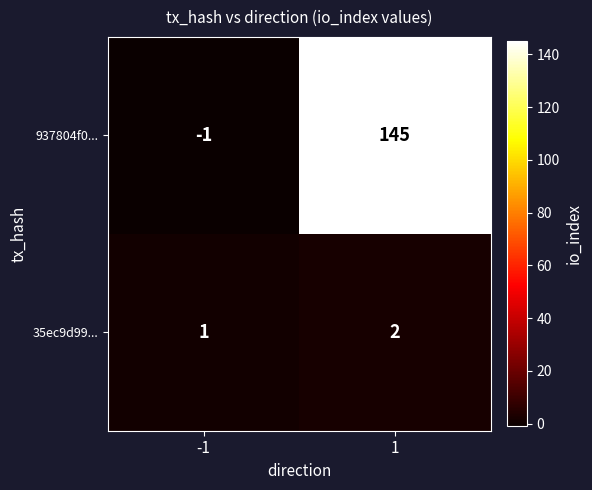

What is the difference between the 937804f0... values at -1 and 1?

146